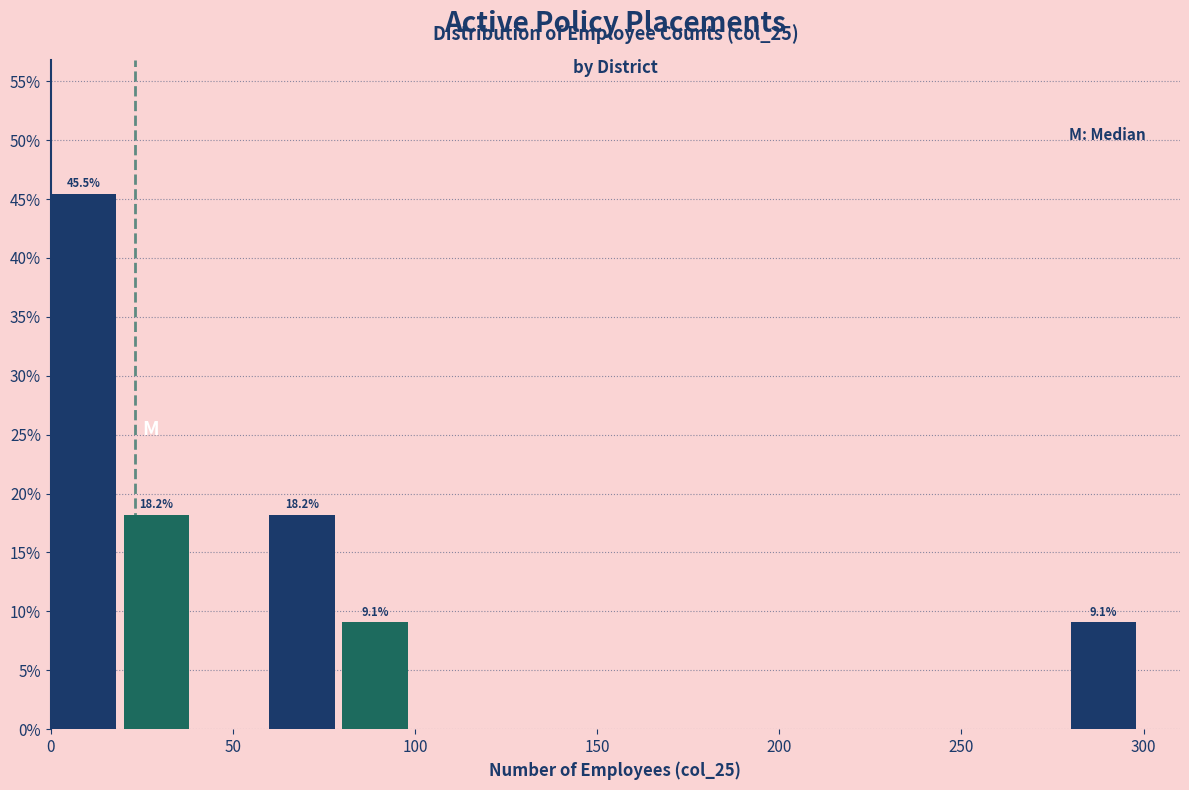

Over which range of the x-axis is the bar tallest?

0 to 20